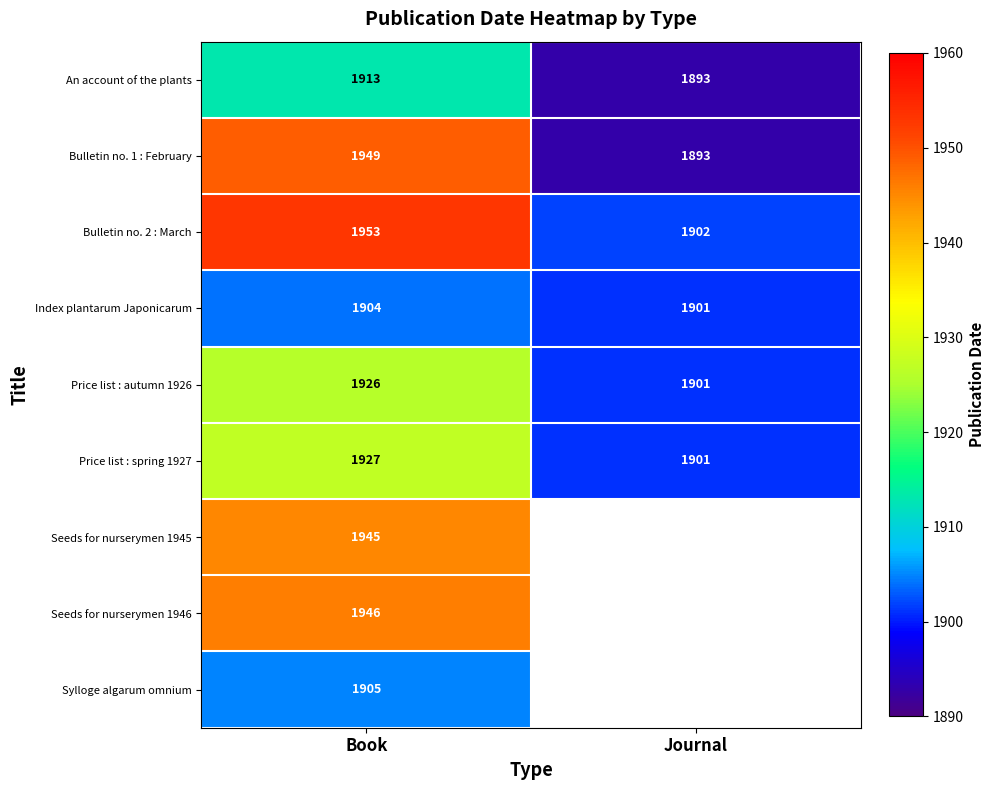

What is the total value across all series at Book?

17368